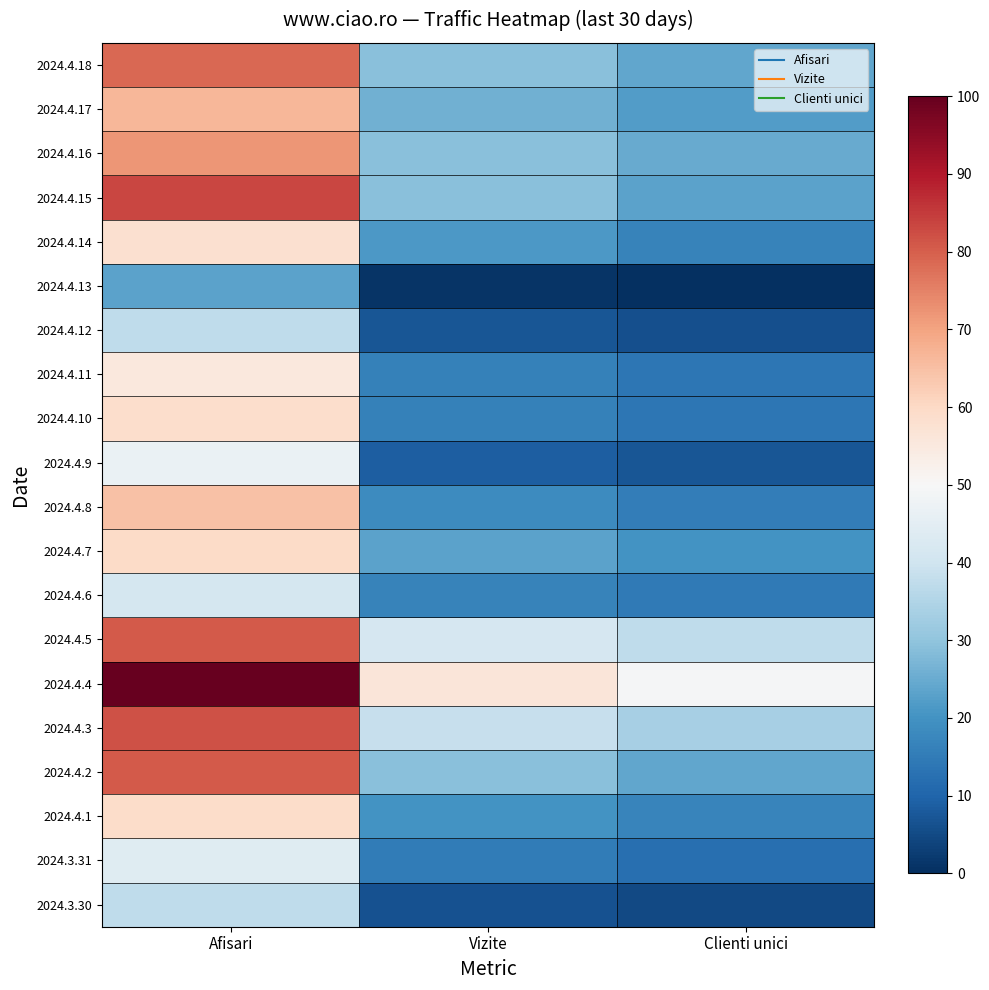

Reading left to right, extract all data points from this chart.

2024.4.18: Afisari=78.8	Vizite=29.0	Clienti unici=23.9
2024.4.17: Afisari=66.4	Vizite=25.8	Clienti unici=22.0
2024.4.16: Afisari=72.3	Vizite=29.0	Clienti unici=24.7
2024.4.15: Afisari=83.3	Vizite=29.0	Clienti unici=23.2
2024.4.14: Afisari=58.0	Vizite=21.1	Clienti unici=16.7
2024.4.13: Afisari=23.3	Vizite=1.0	Clienti unici=0.0
2024.4.12: Afisari=37.3	Vizite=7.1	Clienti unici=5.9
2024.4.11: Afisari=55.3	Vizite=16.1	Clienti unici=14.0
2024.4.10: Afisari=58.6	Vizite=16.2	Clienti unici=13.8
2024.4.9: Afisari=46.9	Vizite=8.7	Clienti unici=7.3
2024.4.8: Afisari=64.6	Vizite=18.7	Clienti unici=15.6
2024.4.7: Afisari=59.4	Vizite=23.3	Clienti unici=20.3
2024.4.6: Afisari=41.2	Vizite=16.5	Clienti unici=14.8
2024.4.5: Afisari=80.8	Vizite=41.6	Clienti unici=37.2
2024.4.4: Afisari=100.0	Vizite=56.1	Clienti unici=49.5
2024.4.3: Afisari=82.0	Vizite=38.6	Clienti unici=33.4
2024.4.2: Afisari=80.6	Vizite=28.9	Clienti unici=24.2
2024.4.1: Afisari=59.4	Vizite=20.2	Clienti unici=17.1
2024.3.31: Afisari=43.9	Vizite=15.0	Clienti unici=12.4
2024.3.30: Afisari=37.2	Vizite=6.5	Clienti unici=4.8